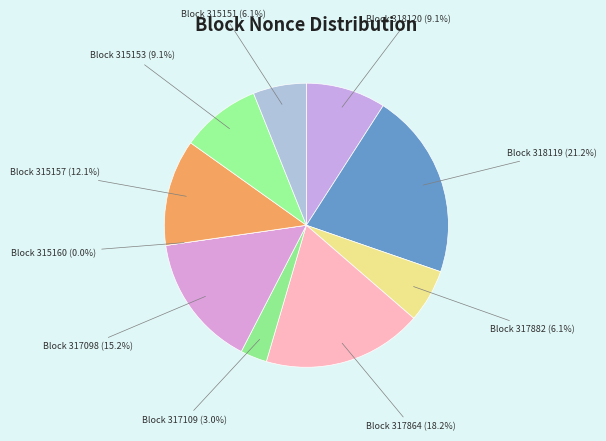

What is the ratio of the value at 317882 to the value at 315153?

0.7